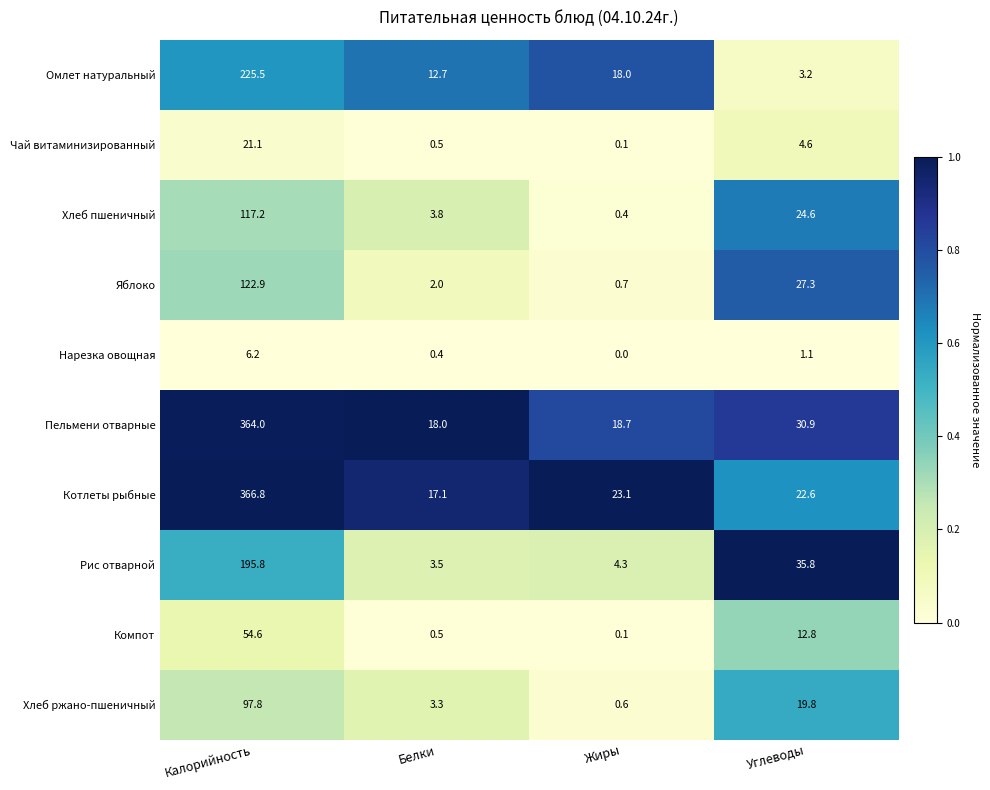

At Углеводы, list the series in order from largest to smallest.

Рис отварной, Пельмени отварные, Яблоко, Хлеб пшеничный, Котлеты рыбные, Хлеб ржано-пшеничный, Компот, Чай витаминизированный, Омлет натуральный, Нарезка овощная